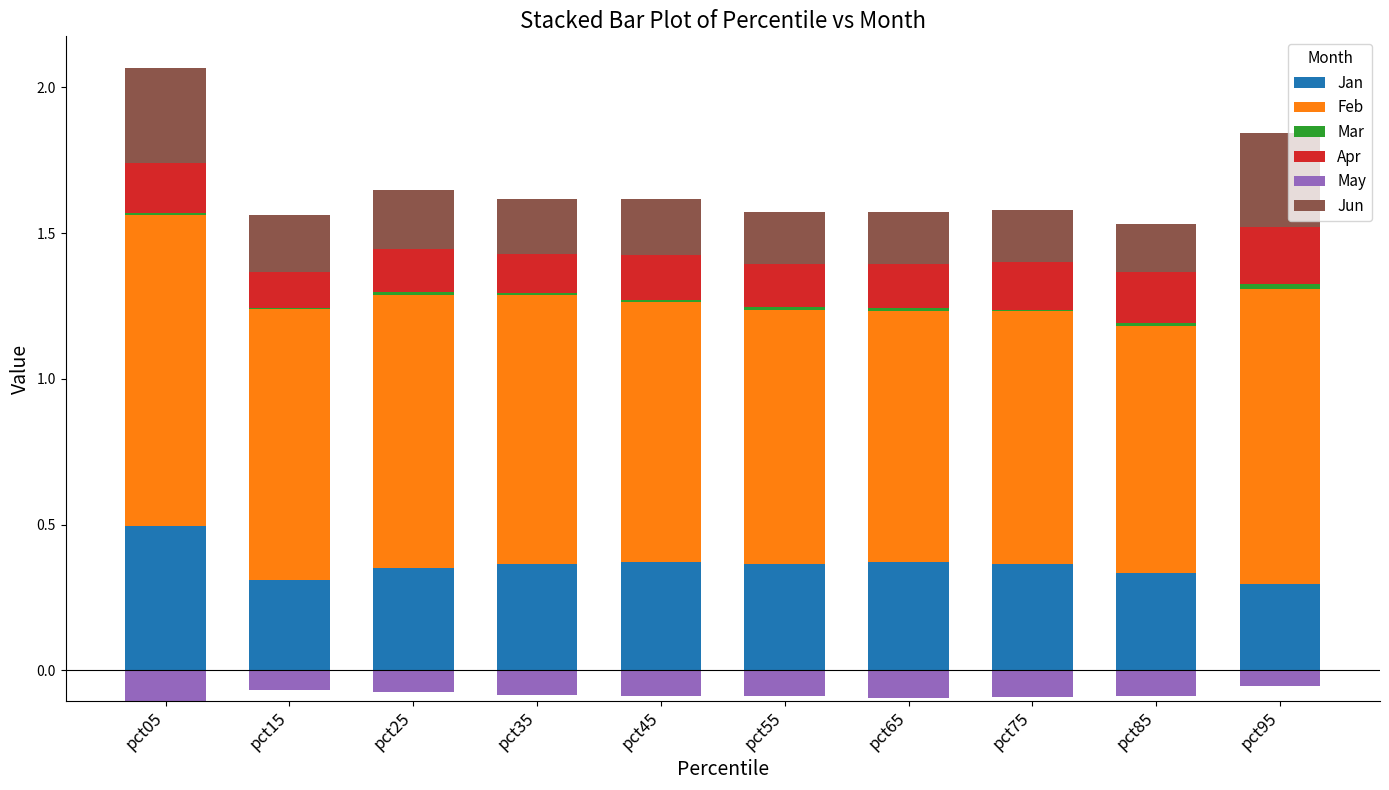

What is the difference between the highest and lowest values at pct15?

0.9